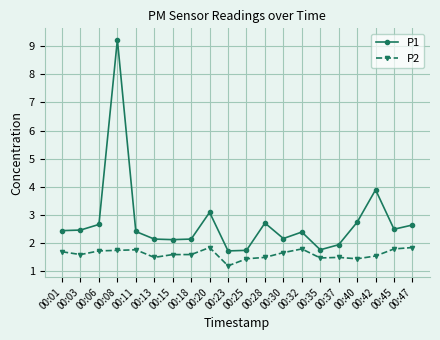

Does the chart display data point markers on the line(s)?

Yes